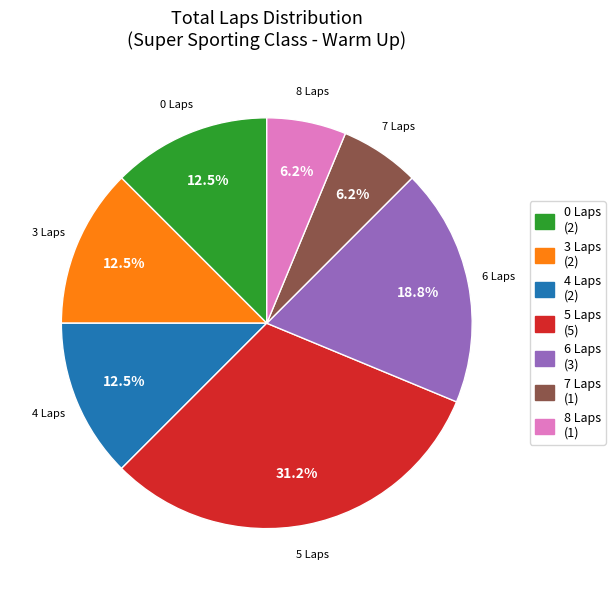

Is there a majority slice in this chart?

No